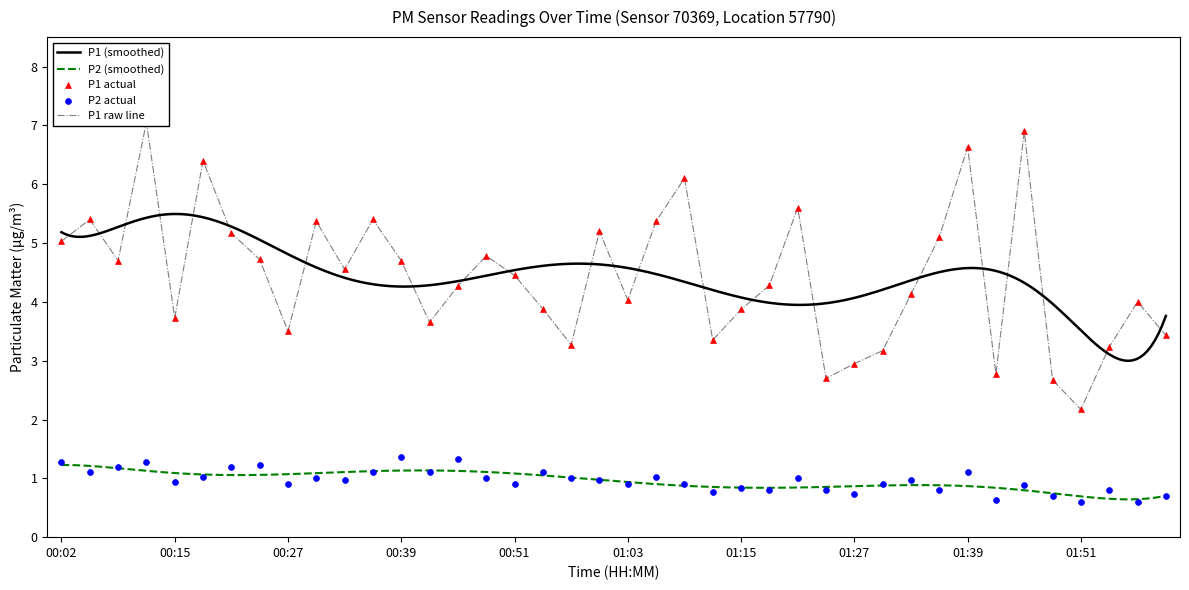

Is the value of P1 at 00:12 greater than the value of P2 at 01:51?

Yes